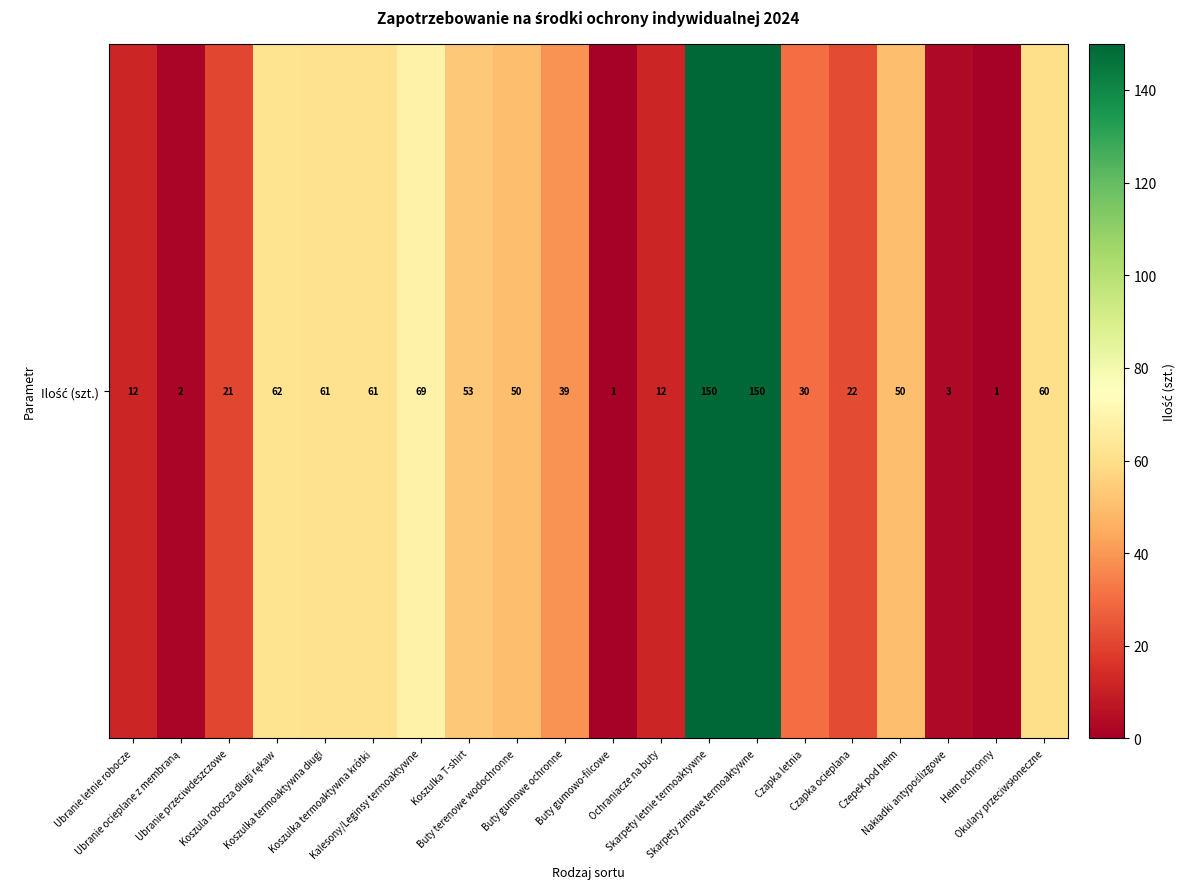

What is the smallest value displayed?

1